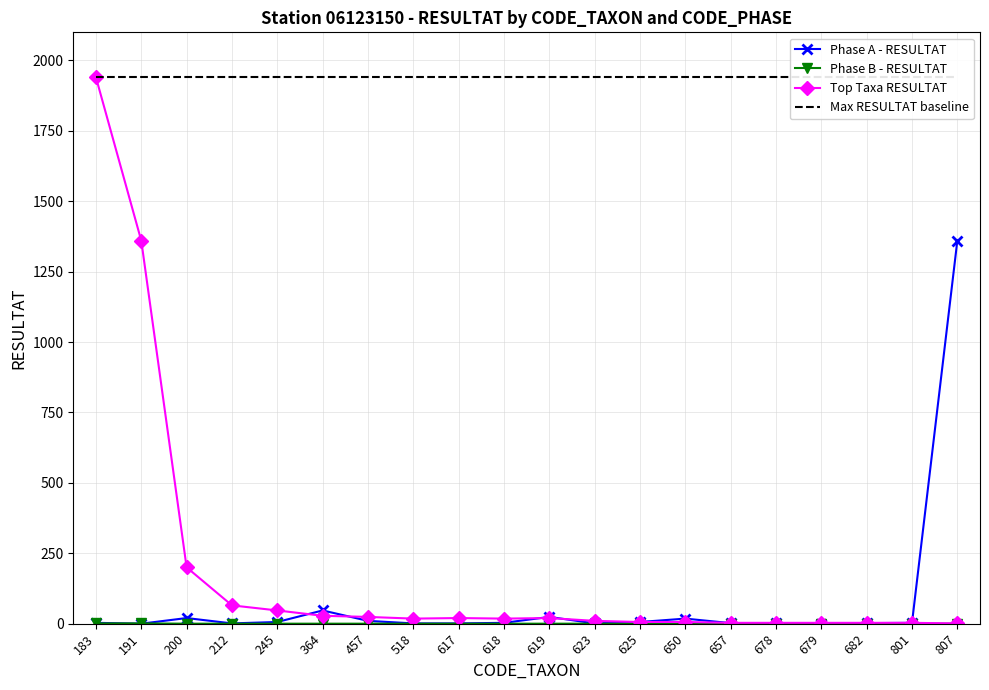

What is the spread (max minus min) of values at 183?

1939